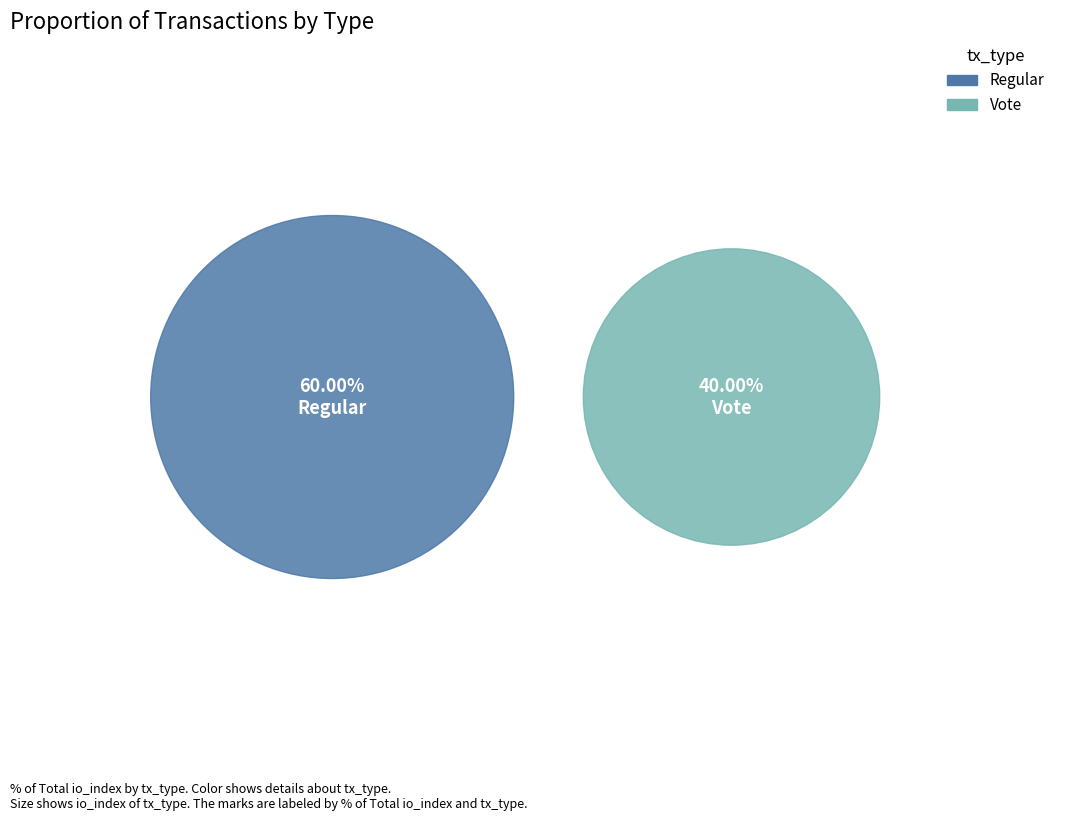

True or false: Vote accounts for 29% of the total.

False